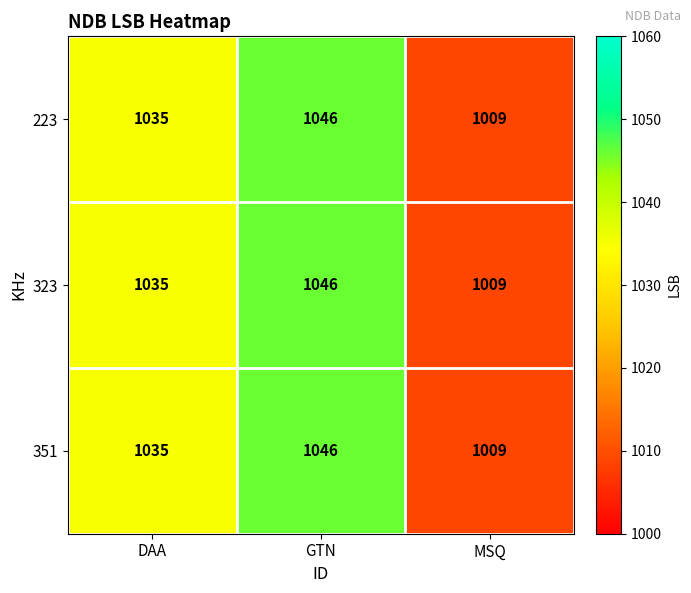

Count the 351 values in the range 1009 to 1046.

3